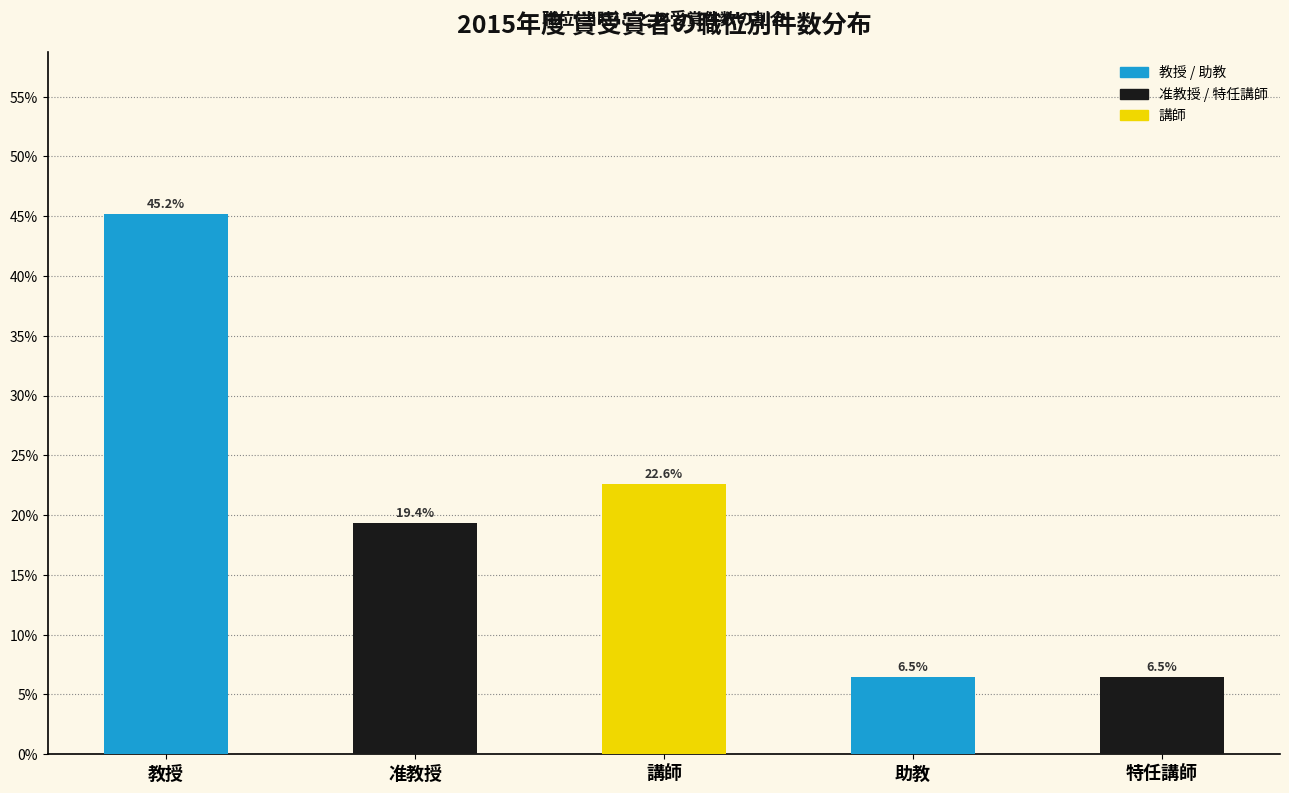

The value at 特任講師 is 8.6. True or false?

False